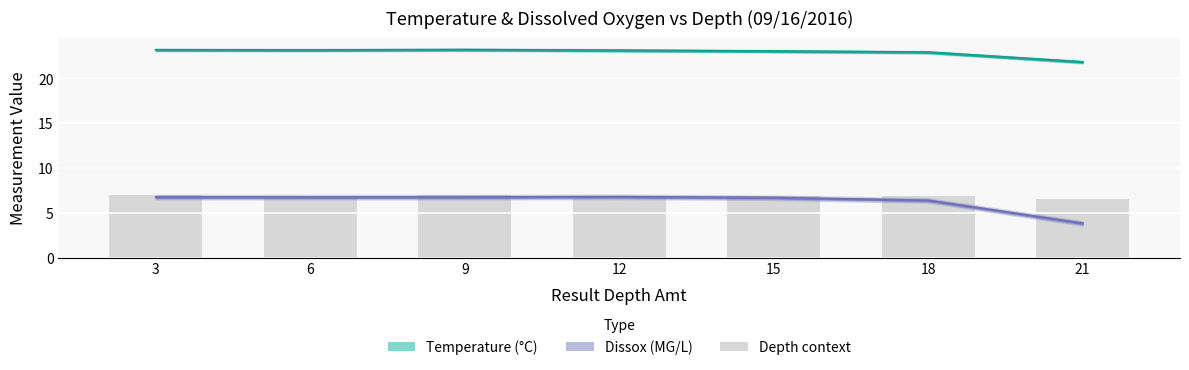

What is the maximum value for Depth context?

7.0